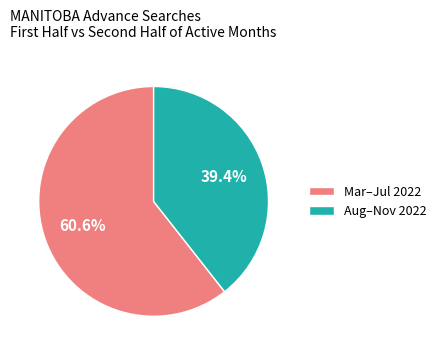

Does any single category account for the majority?

Yes